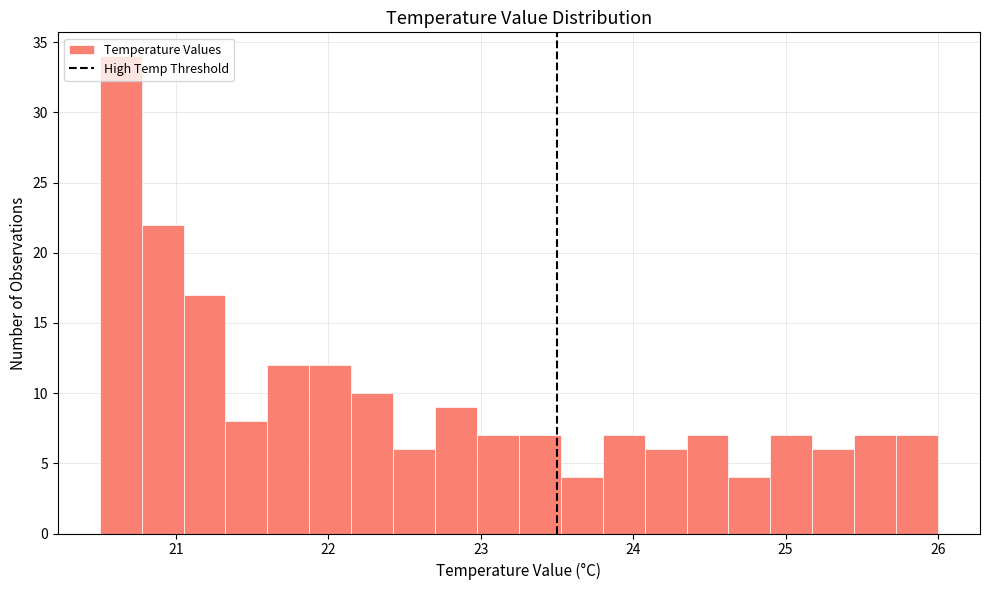

Around what value on the x-axis is the tallest bar? Give the approximate position of its centre, as read against the axis.

20.6